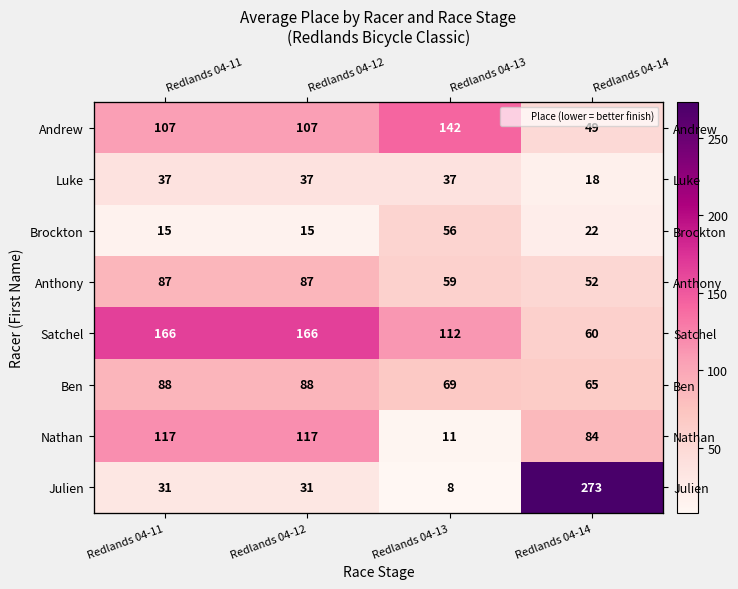

Is the value of Julien at Redlands 04-13 greater than the value of Anthony at Redlands 04-11?

No